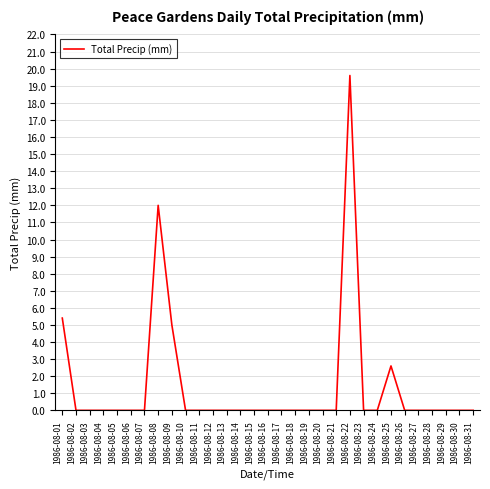

What is the average value?

1.4